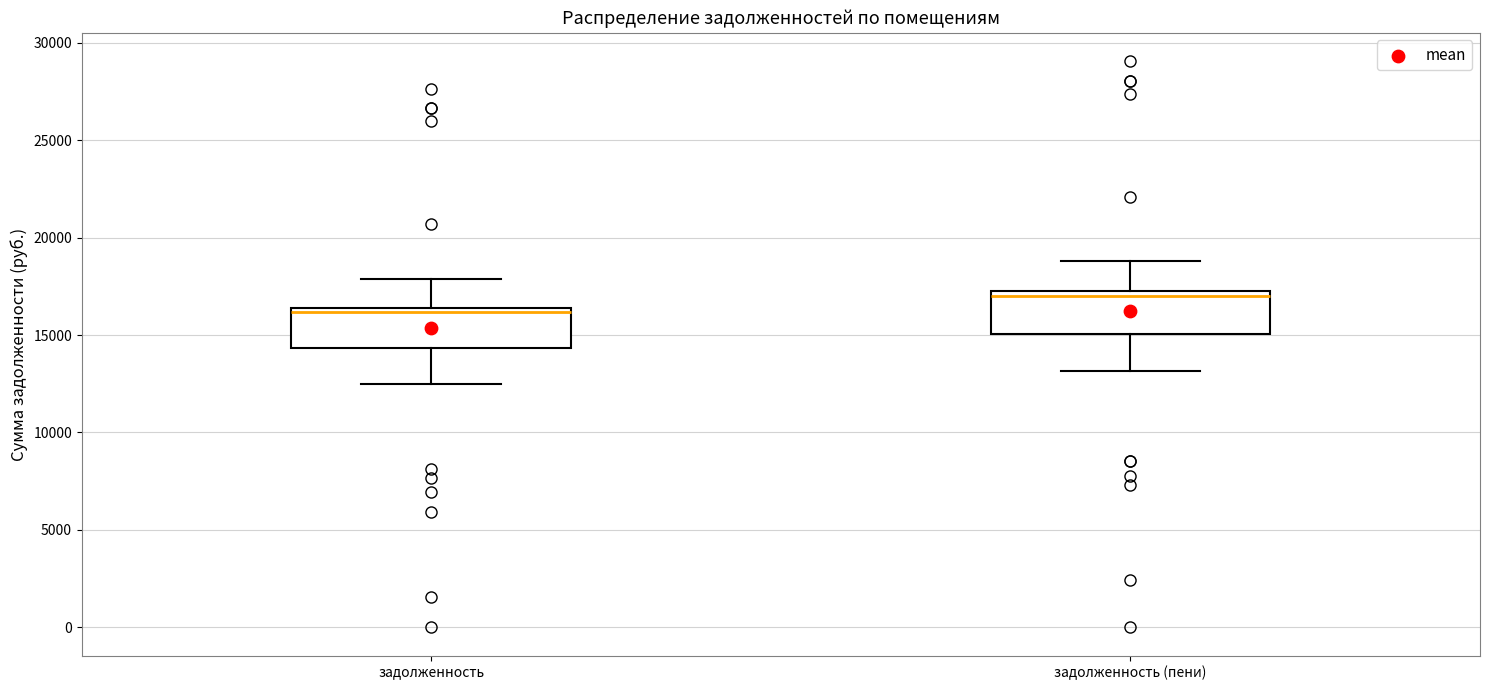

Reading left to right, read every box against the y-axis: the position of its median line, the range the box covers, and the ends of its whiskers. The values are not printed on the chart, so give them approximately, as read against the axis.

задолженность: median 16000, box 14500 to 16500, whiskers 12500 to 18000
задолженность (пени): median 17000 (just below the box's upper edge), box 15000 to 17000, whiskers 13000 to 19000